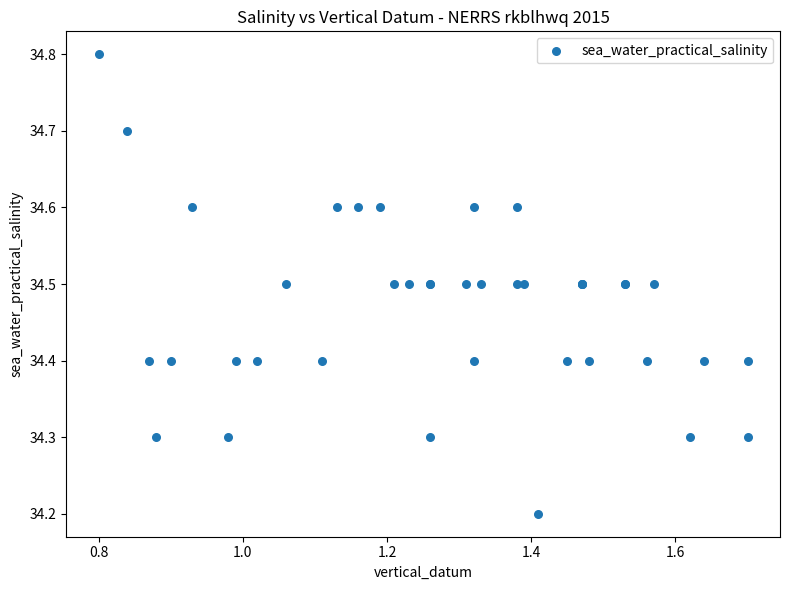

What Y value in the scatter plot is closest to 34?

34.2